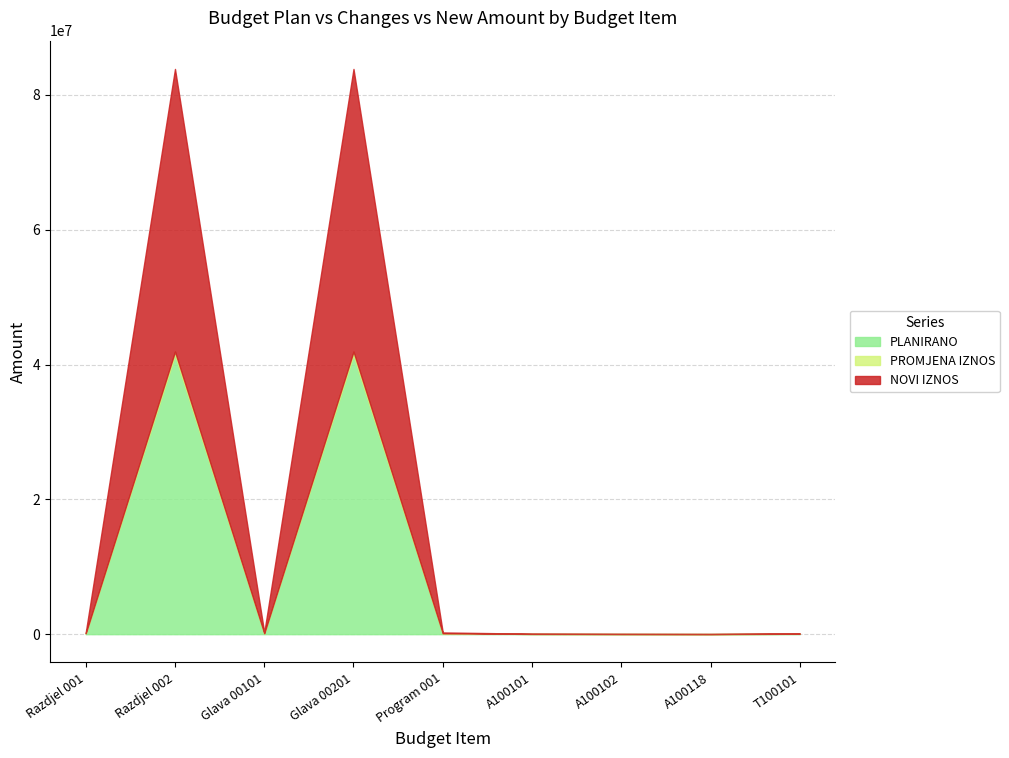

Is the value of NOVI IZNOS at T100101 greater than the value of PROMJENA IZNOS at Glava 00101?

Yes